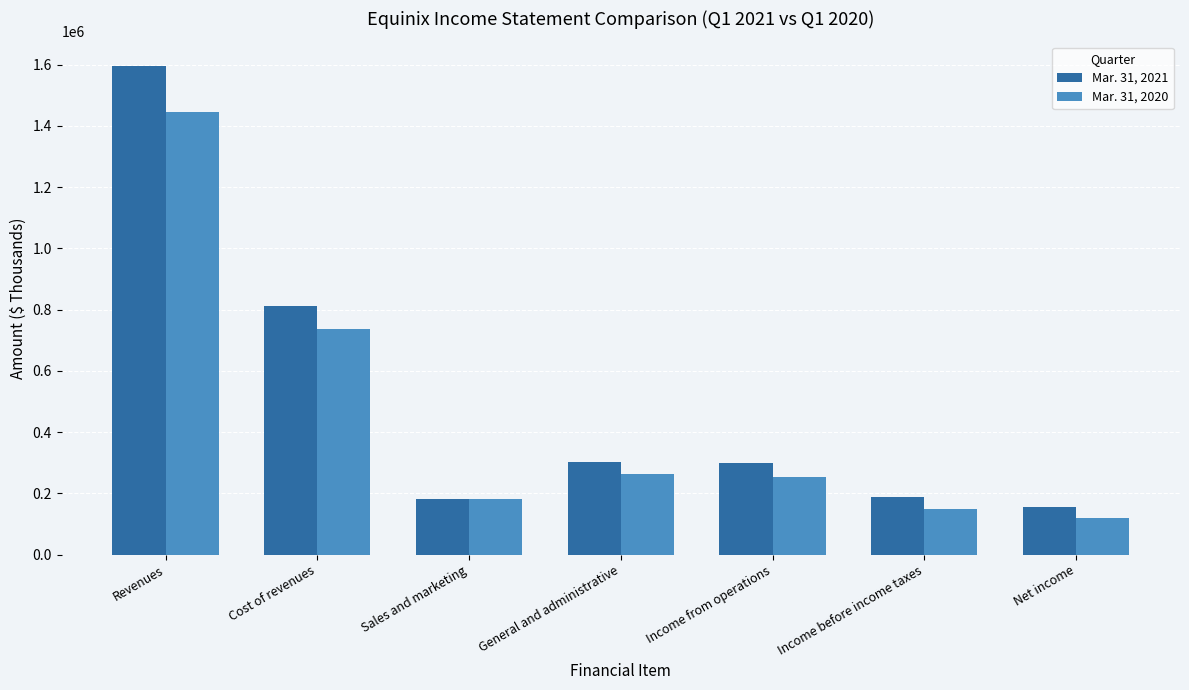

Rank the series at Income from operations from highest to lowest value.

Mar. 31, 2021, Mar. 31, 2020